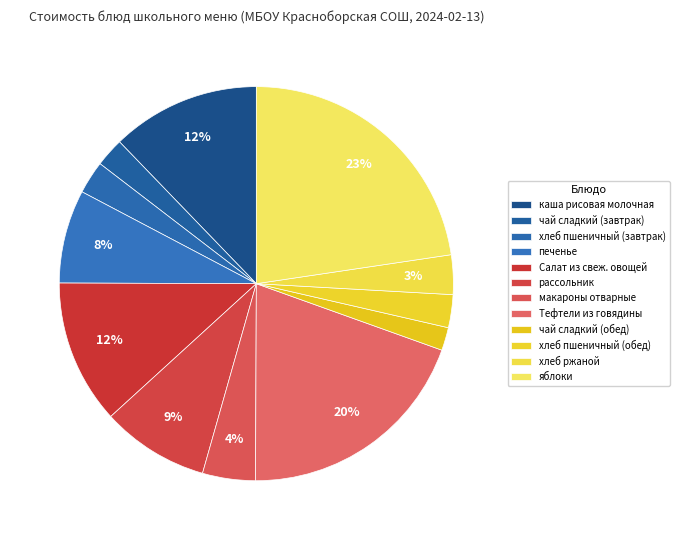

To the nearest percent, what portion does каша рисовая молочная represent?

12%